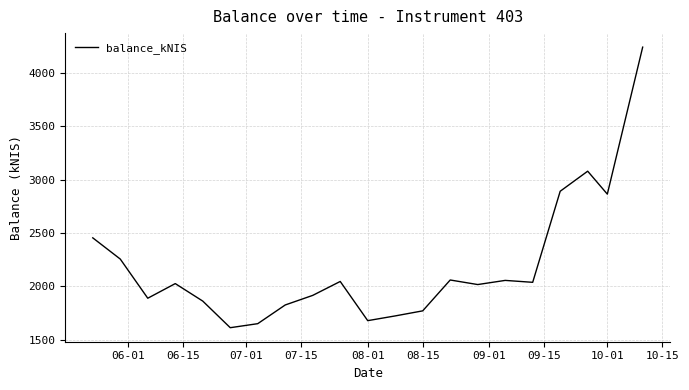

Does the chart display data point markers on the line(s)?

No